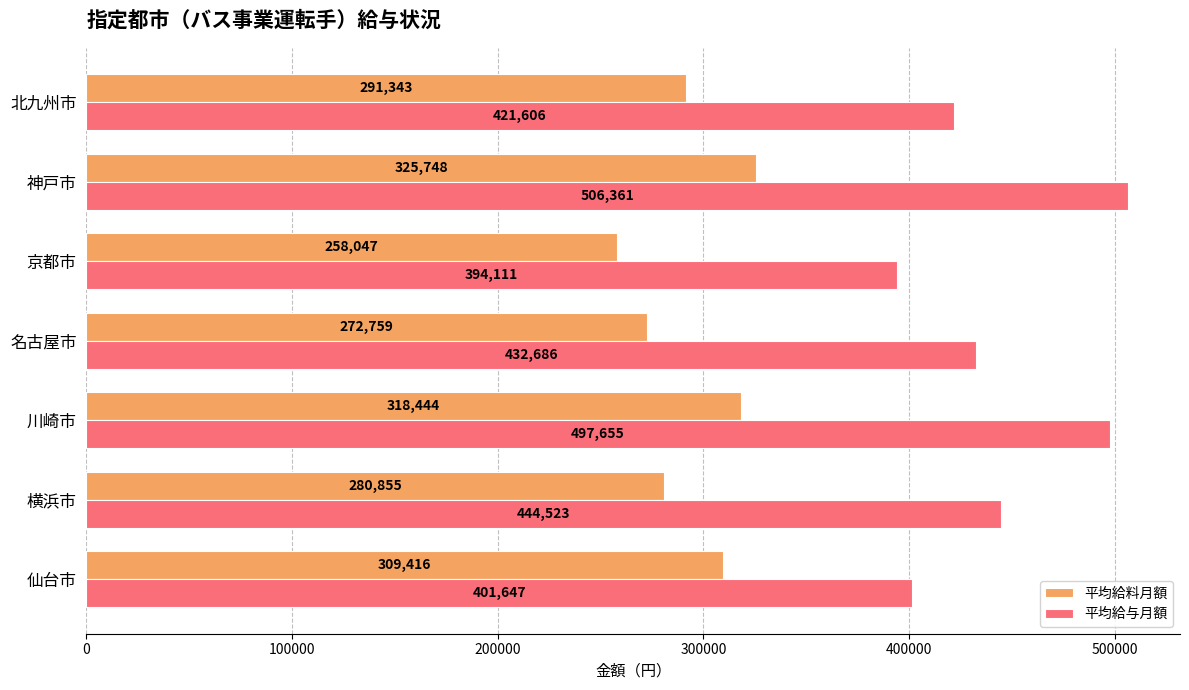

At which category is the sum across all series the highest?

神戸市